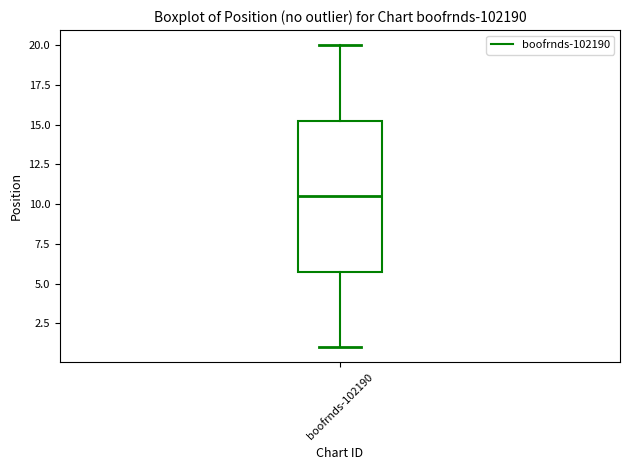

Transcribe this box plot: give where the median line is, the range the box spans, and where the two whiskers end, as read against the y-axis. The values are not printed on the chart, so give them approximately, as read against the axis.

median 10.5, box 6.0 to 15.5, whiskers 1.0 to 20.0